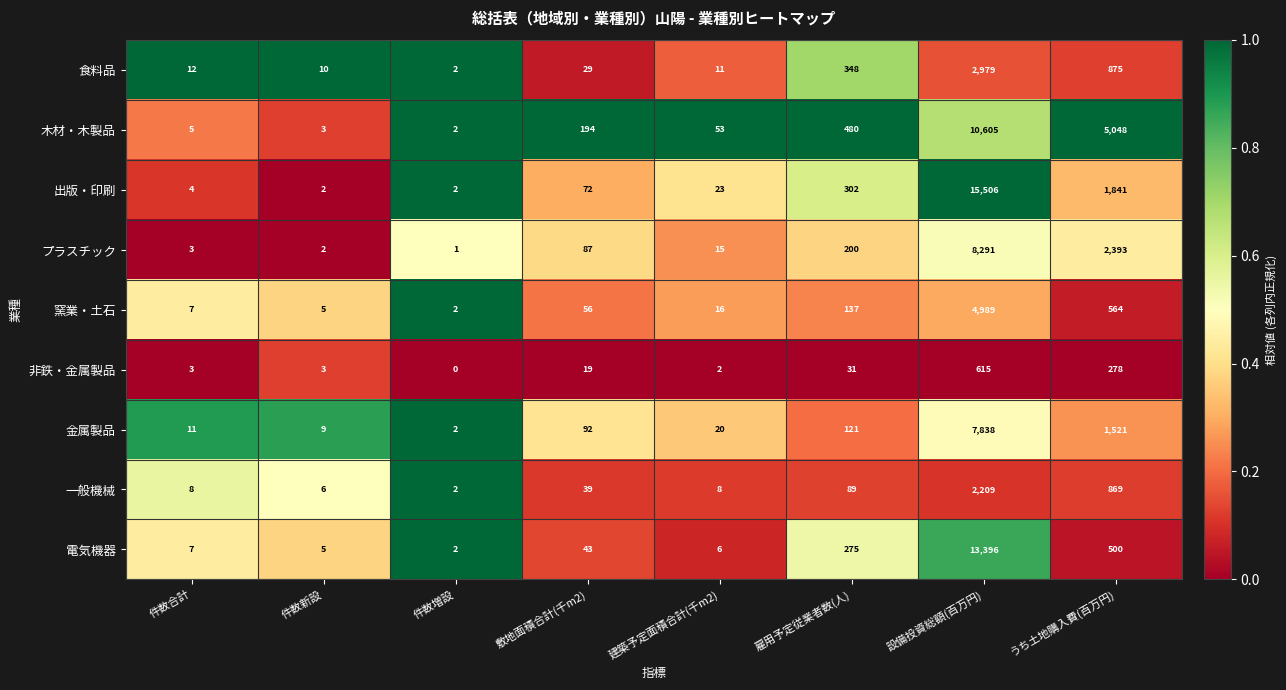

At which label is 食料品 closest to 1490?

うち土地購入費(百万円)